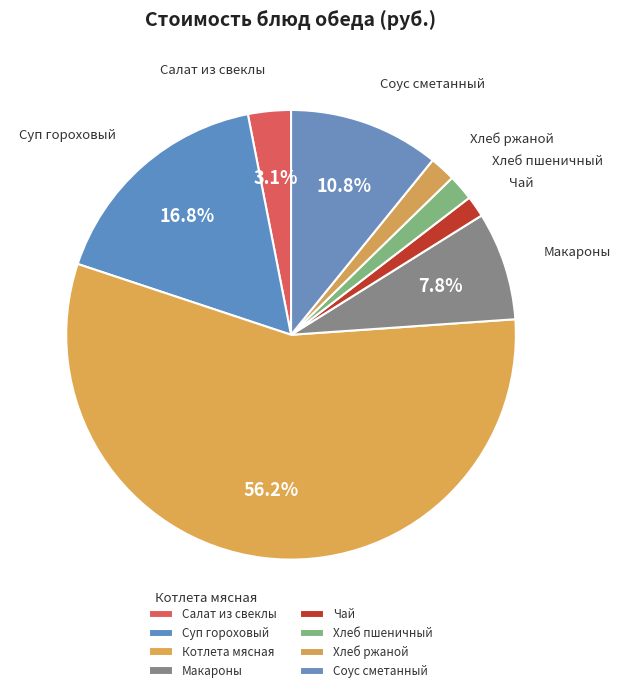

Which category has the biggest portion of the pie?

Котлета мясная